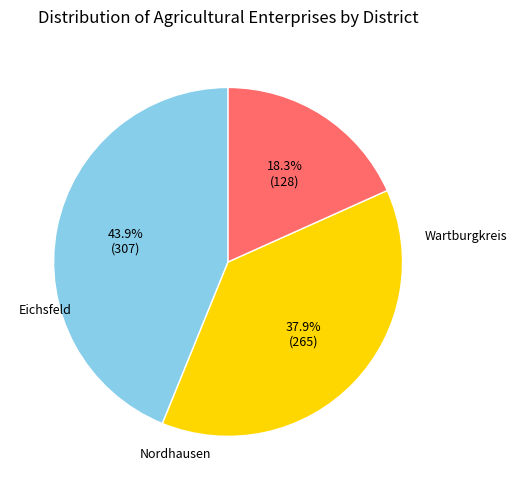

Is there any slice that represents more than half of the pie?

No